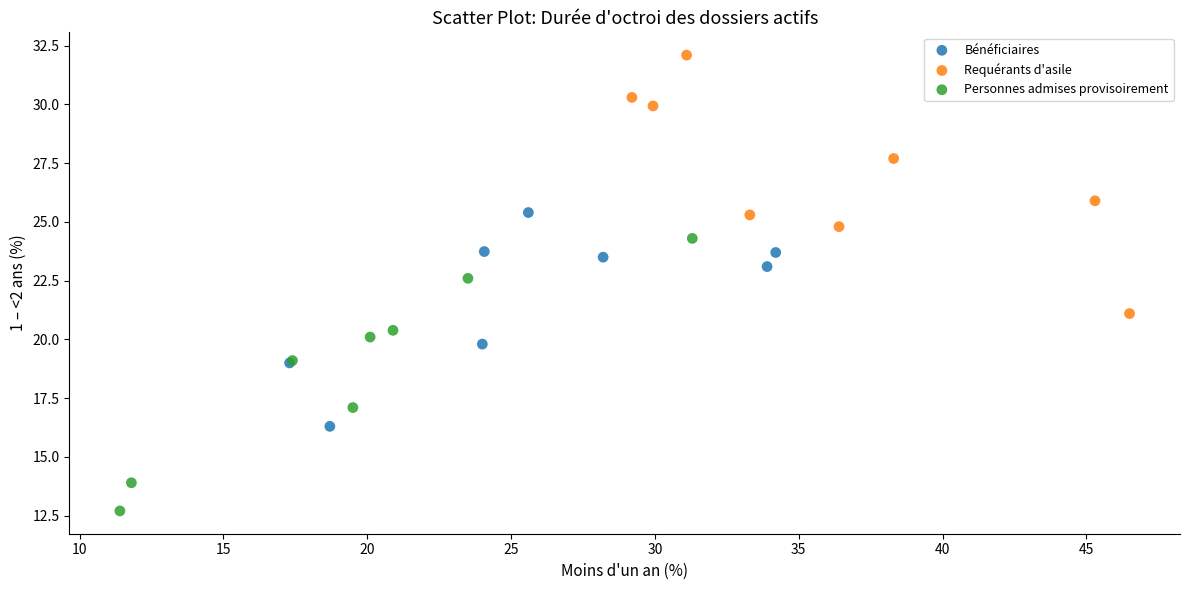

Which series contains the lowest Y value?

Personnes admises provisoirement